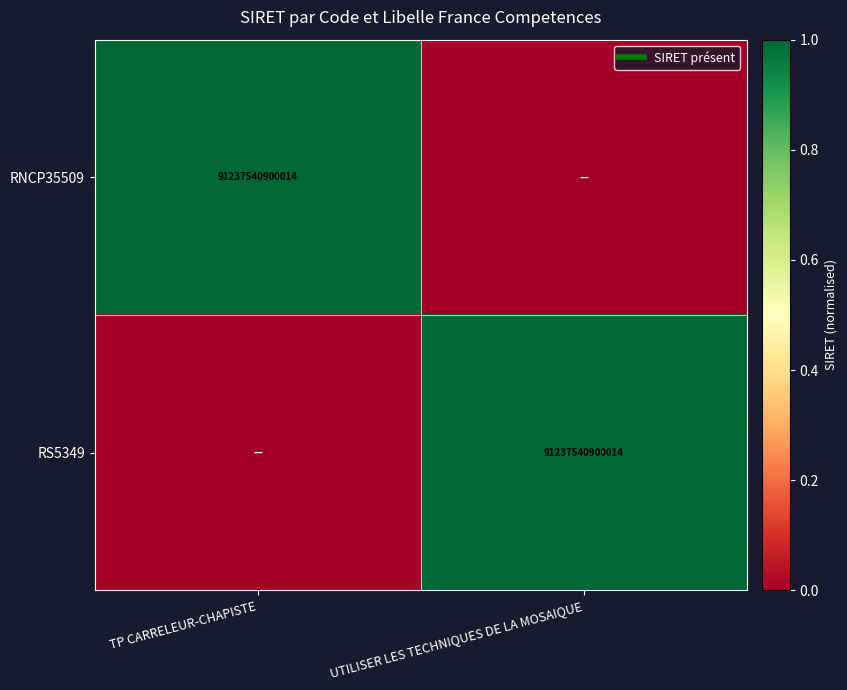

Is it true that RNCP35509 equals 1 at TP CARRELEUR-CHAPISTE?

False